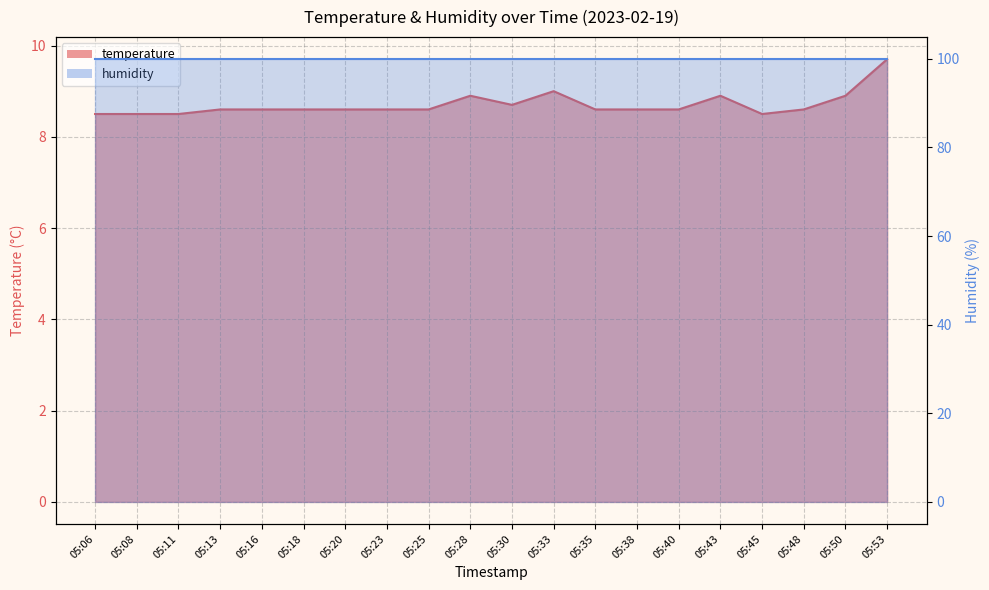

What is the minimum value shown in the chart?

8.5